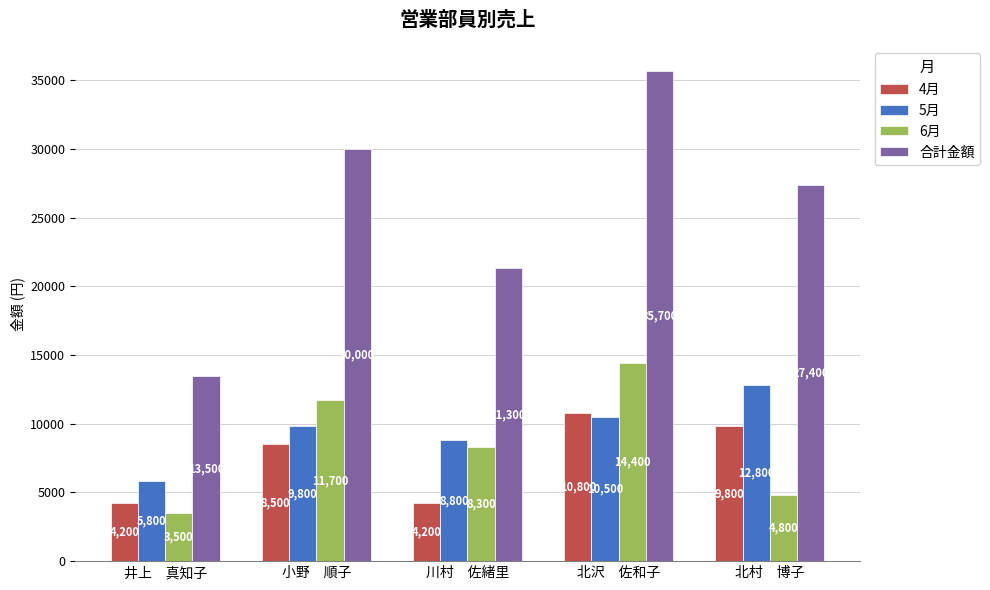

What are all the series names shown in the legend?

4月, 5月, 6月, 合計金額